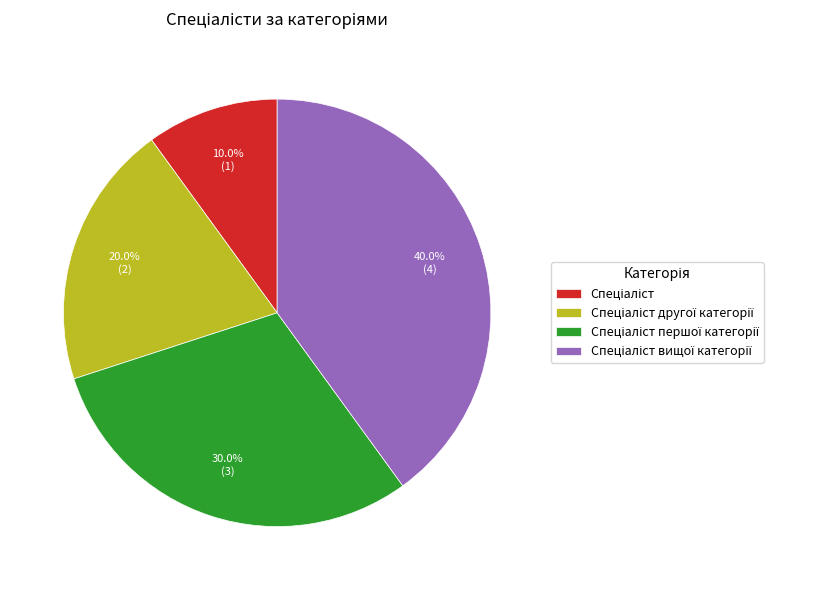

Count the number of slices in the pie.

4